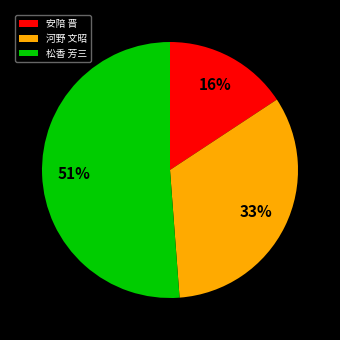

Rank the categories by value from lowest to highest.

安陪 晋, 河野 文昭, 松香 芳三